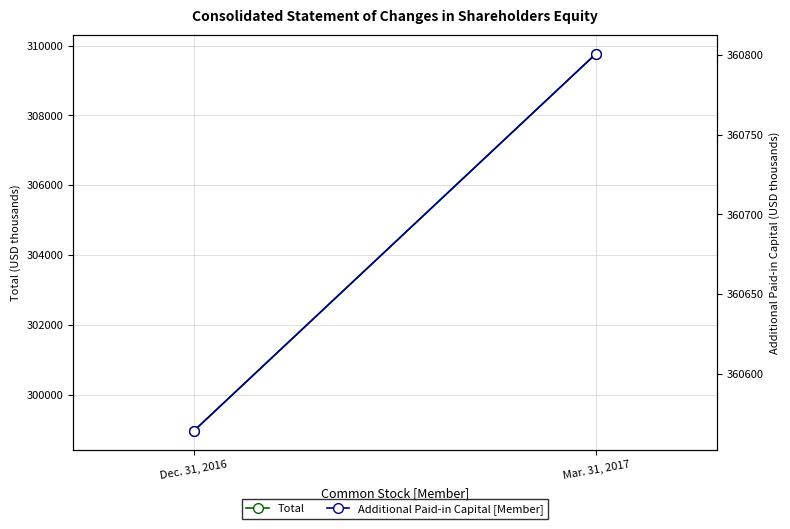

What is the sum of all Total values?

608732